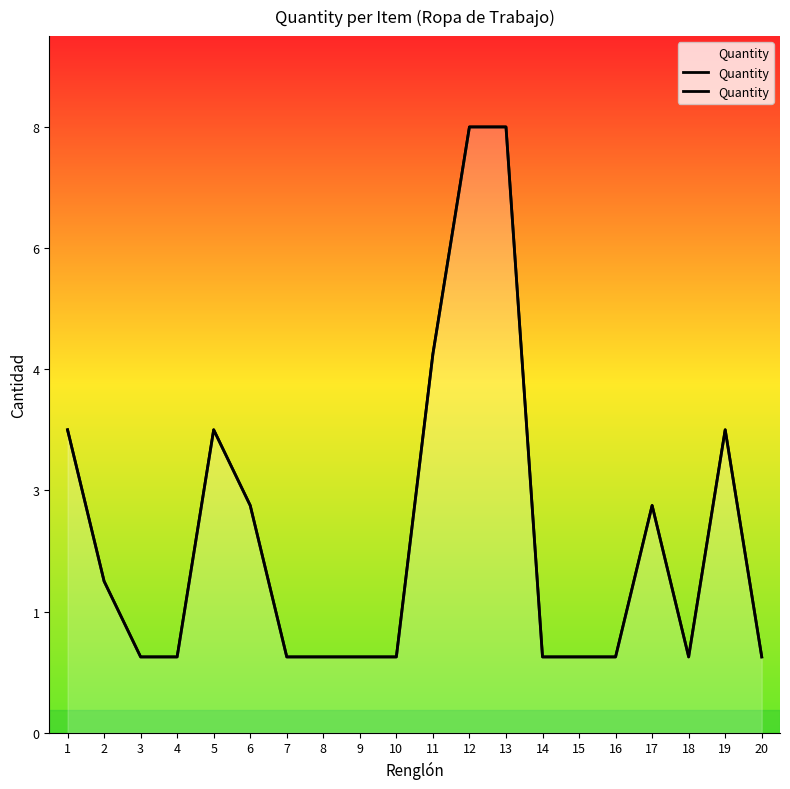

The chart shows a value of 1 at 5. True or false?

False